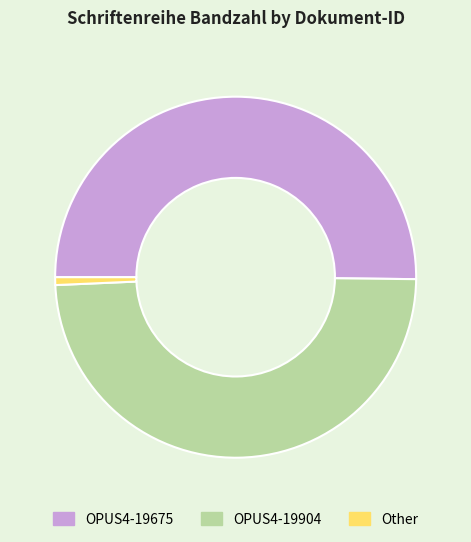

The OPUS4-19675 slice represents 44% of the pie. True or false?

False